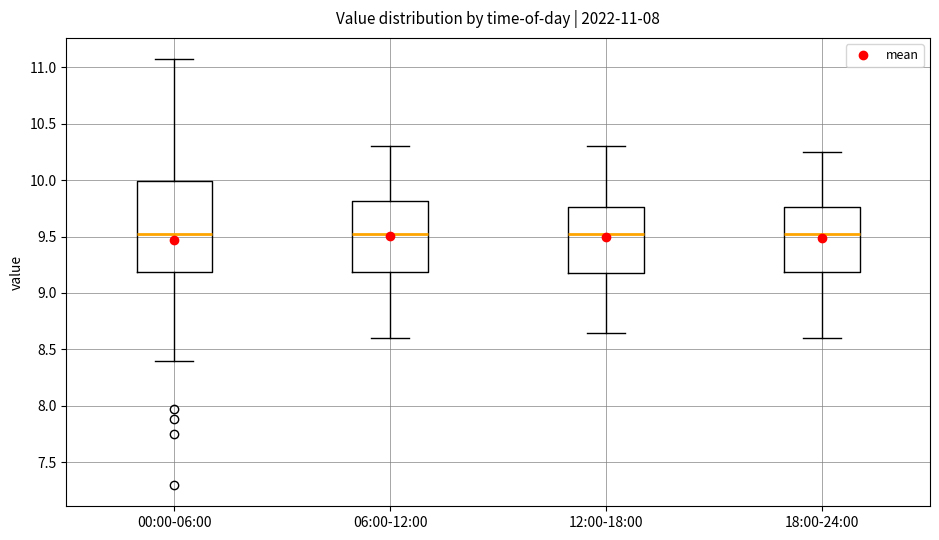

Comparing the boxes themselves (not the whiskers), which one is the tallest?

00:00-06:00